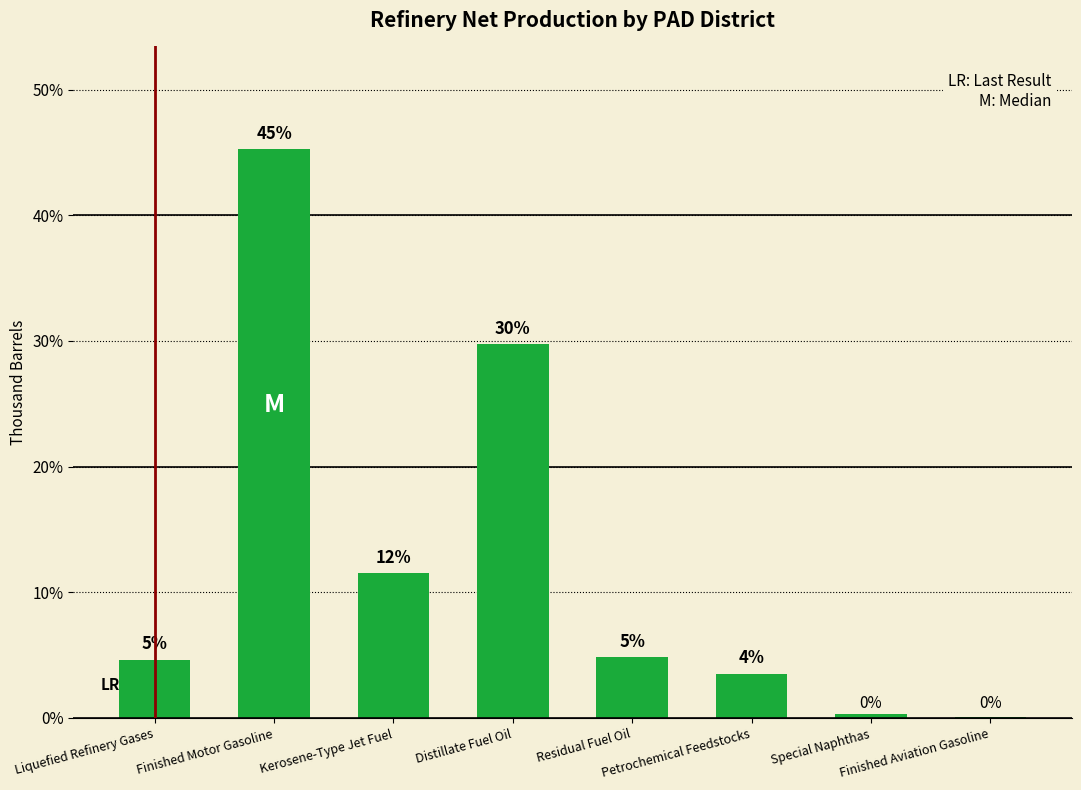

Reading left to right, transcribe all the data shown in this chart.

4.6	45.3	11.5	29.7	4.9	3.5	0.3	0.1